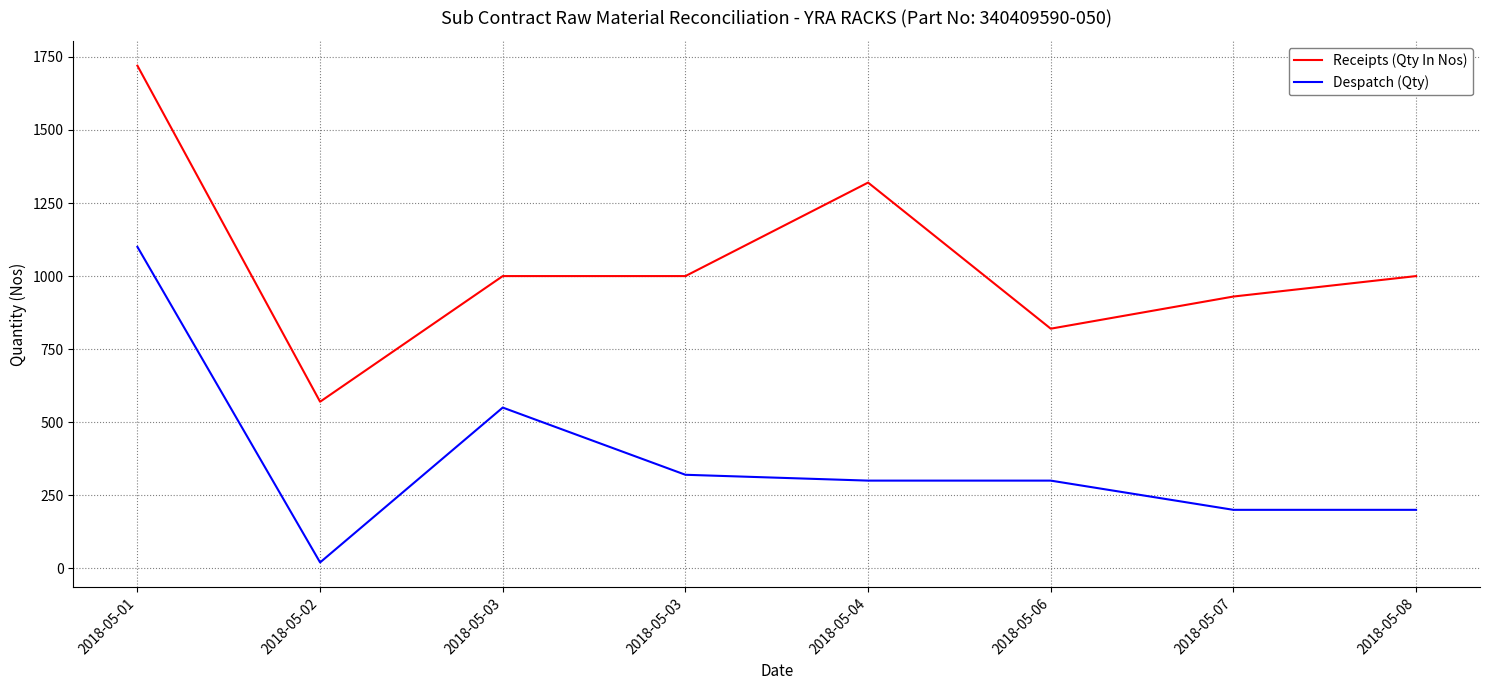

Rank the series by their maximum value, from highest to lowest.

Receipts (Qty In Nos), Despatch (Qty)